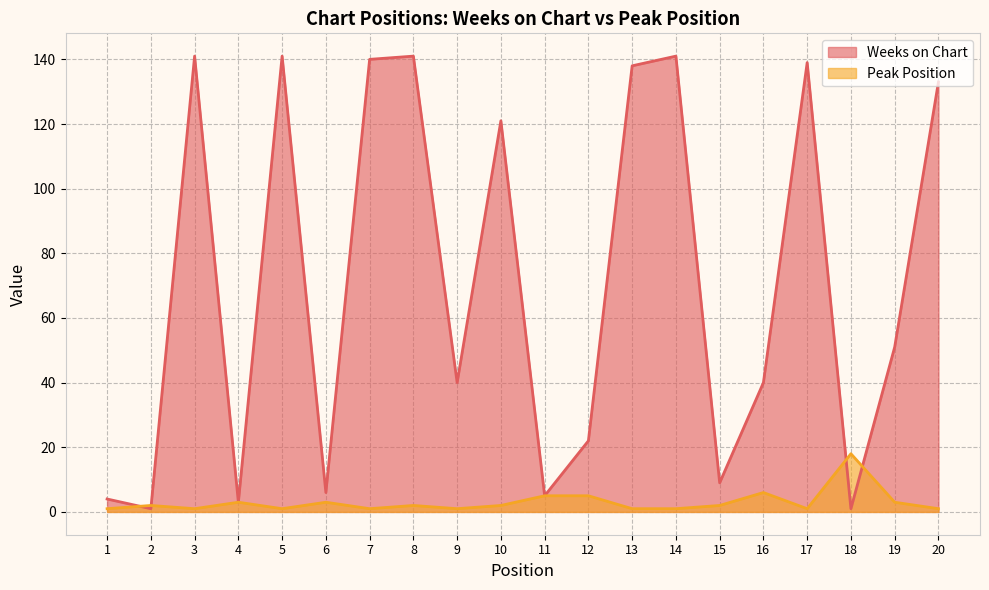

Which series has the largest total across all categories?

Weeks on Chart